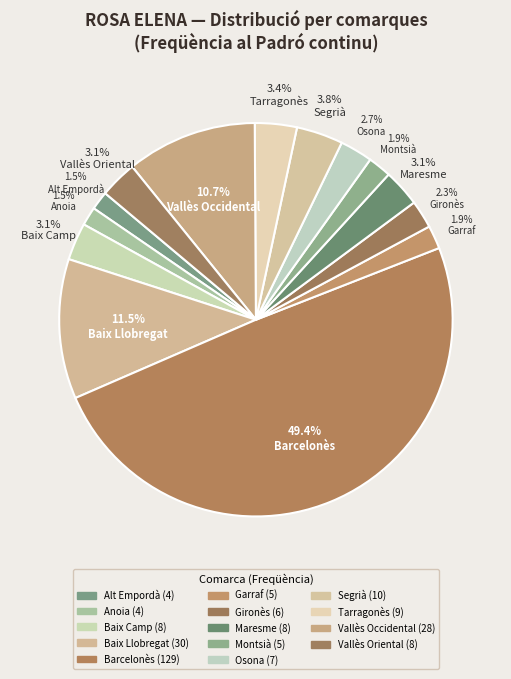

How many slices are in this pie chart?

14